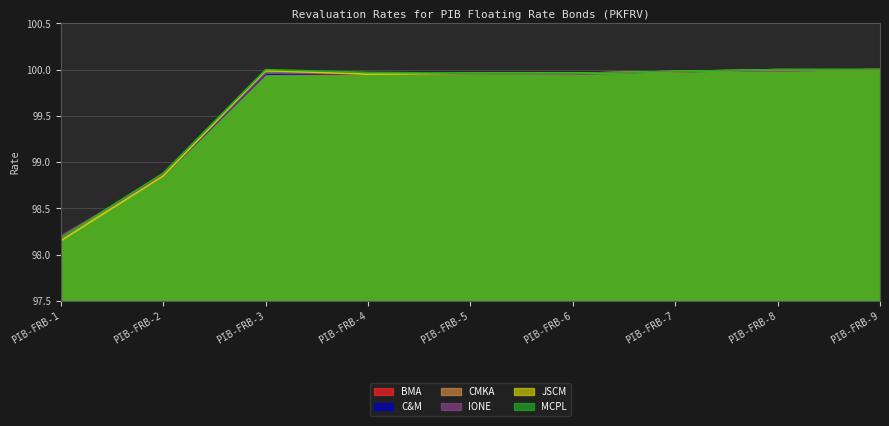

How many values in the C&M series exceed 99?

7